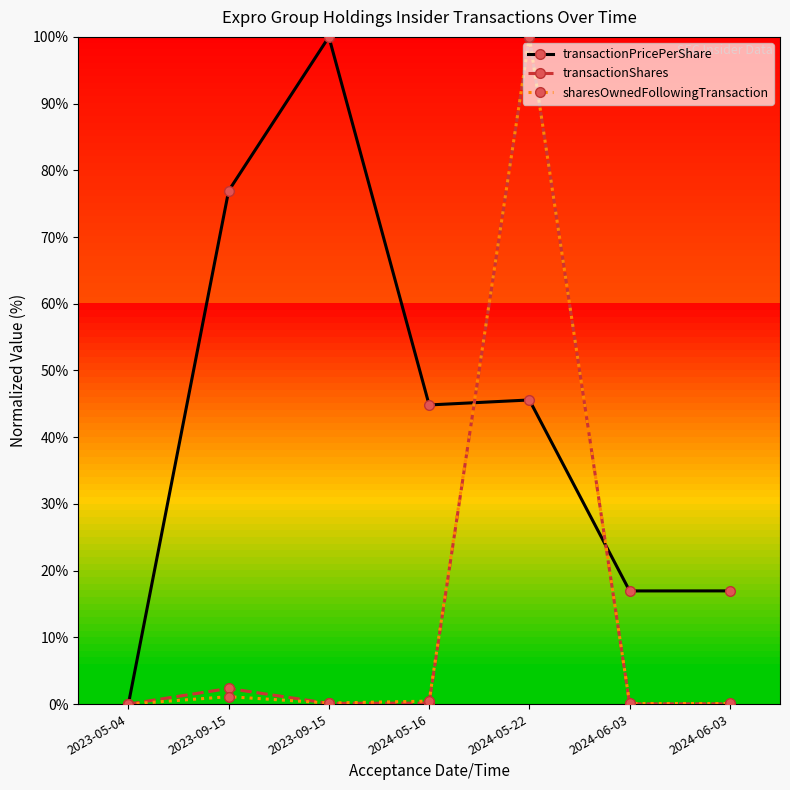

How many distinct data groups are displayed?

3